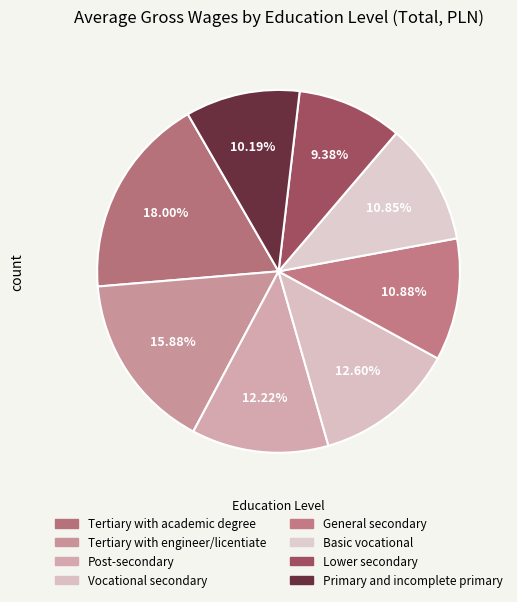

Is there any slice that represents more than half of the pie?

No